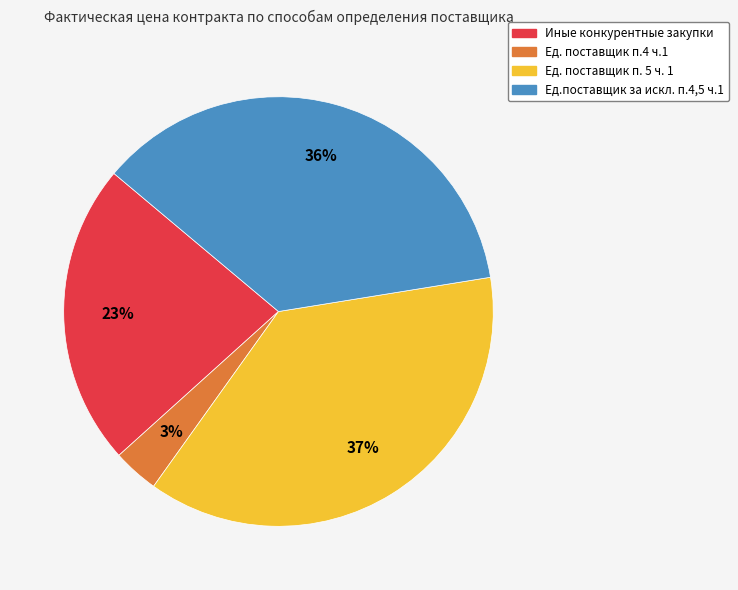

Is there a majority slice in this chart?

No